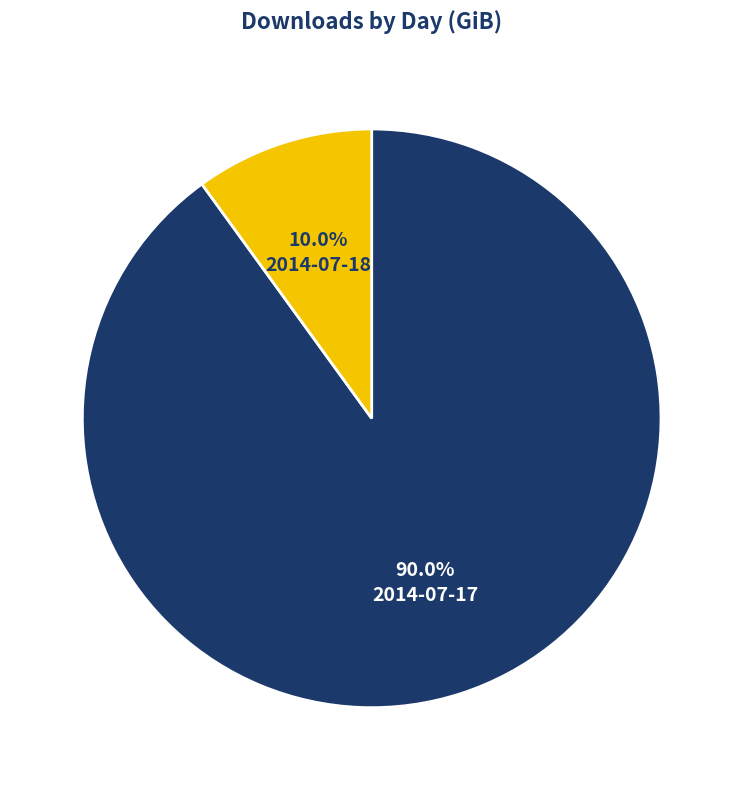

What portion of the pie excludes 2014-07-17?

10.0%